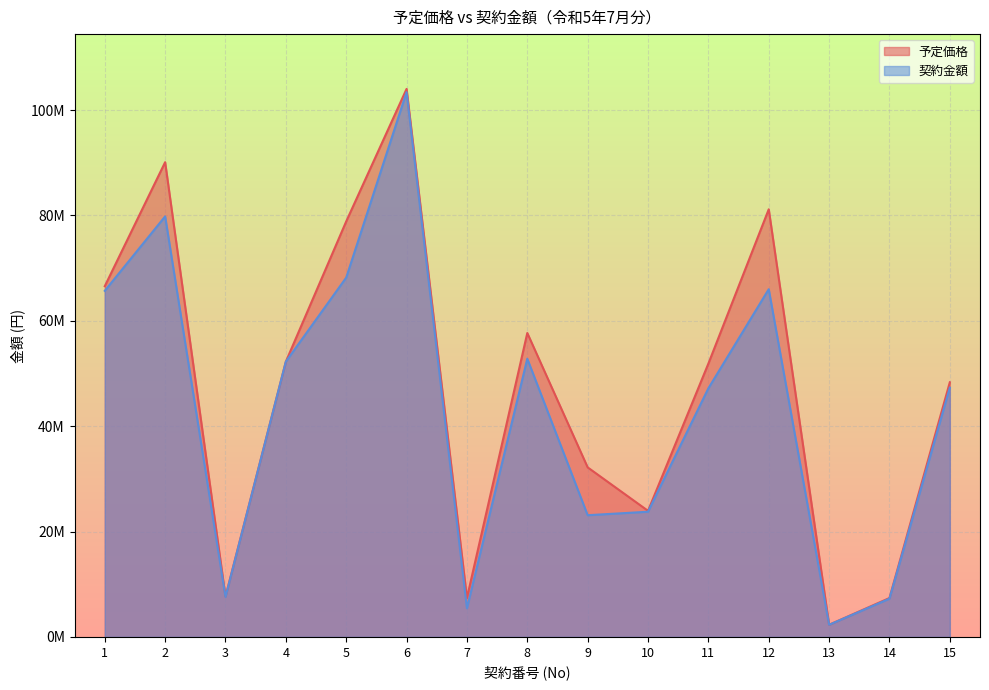

At which category is the sum across all series the highest?

6